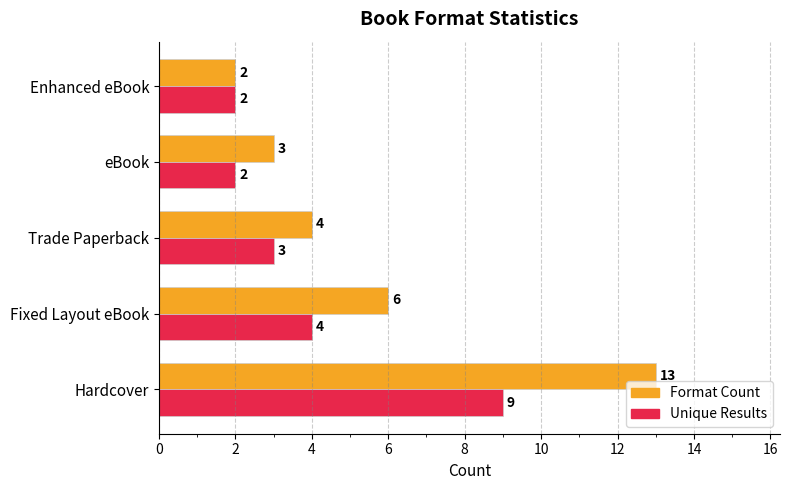

Read the Unique Results value at Fixed Layout eBook.

4